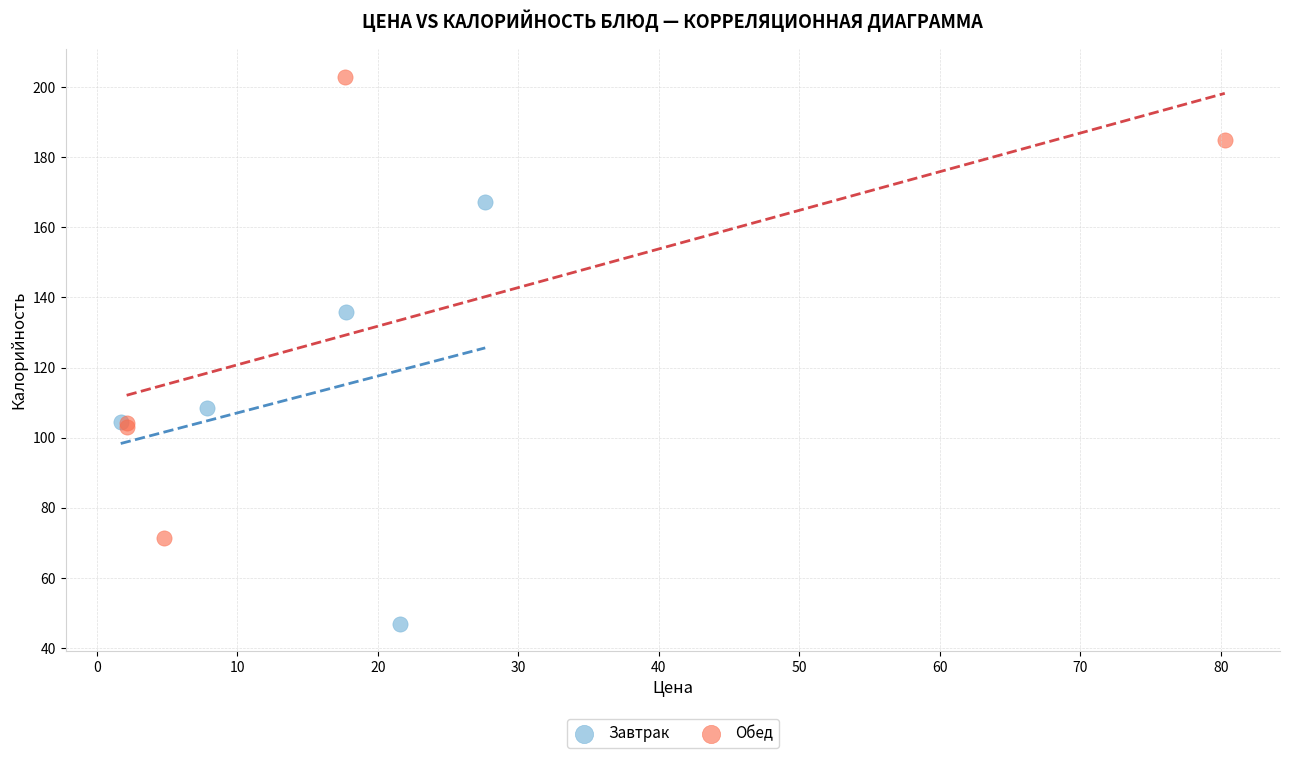

Which series reaches the minimum Y coordinate?

Завтрак